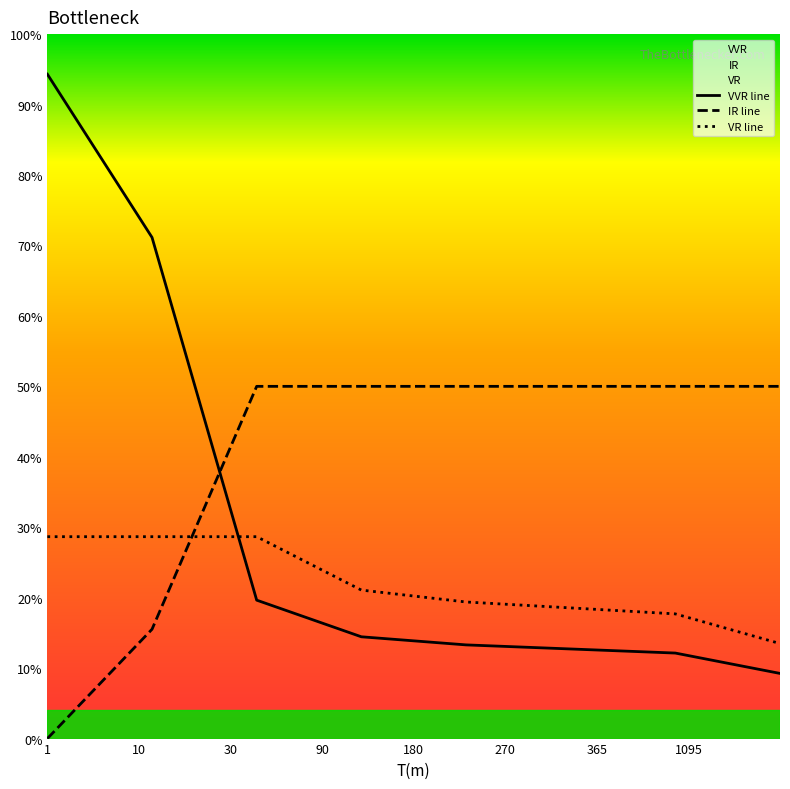

Where do VR line and IR line first cross each other?

10 and 30